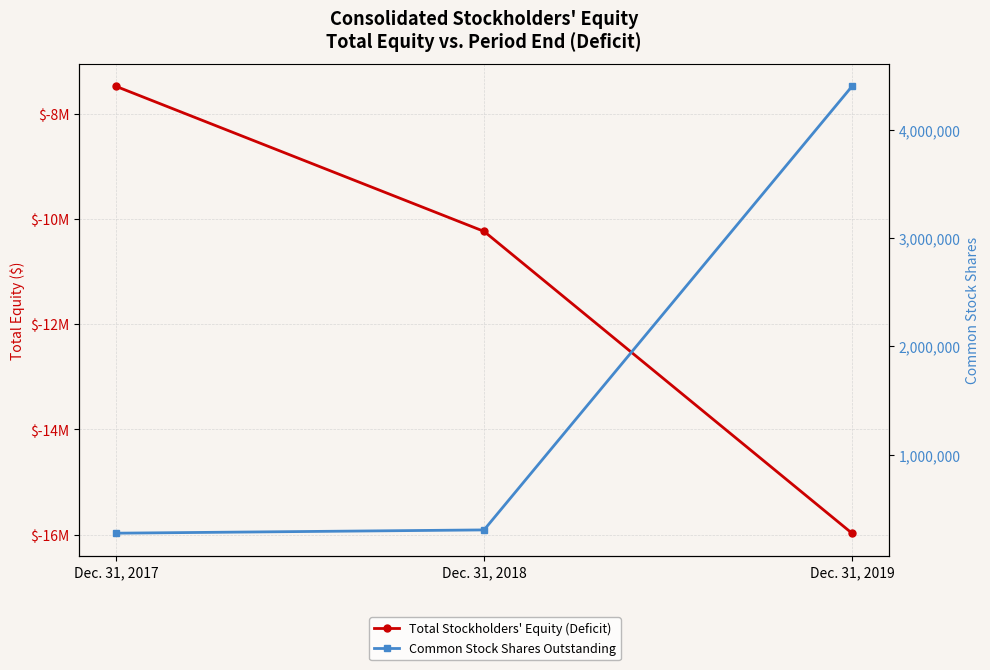

How many values in the Total Stockholders' Equity (Deficit) series are below -10237897?

1